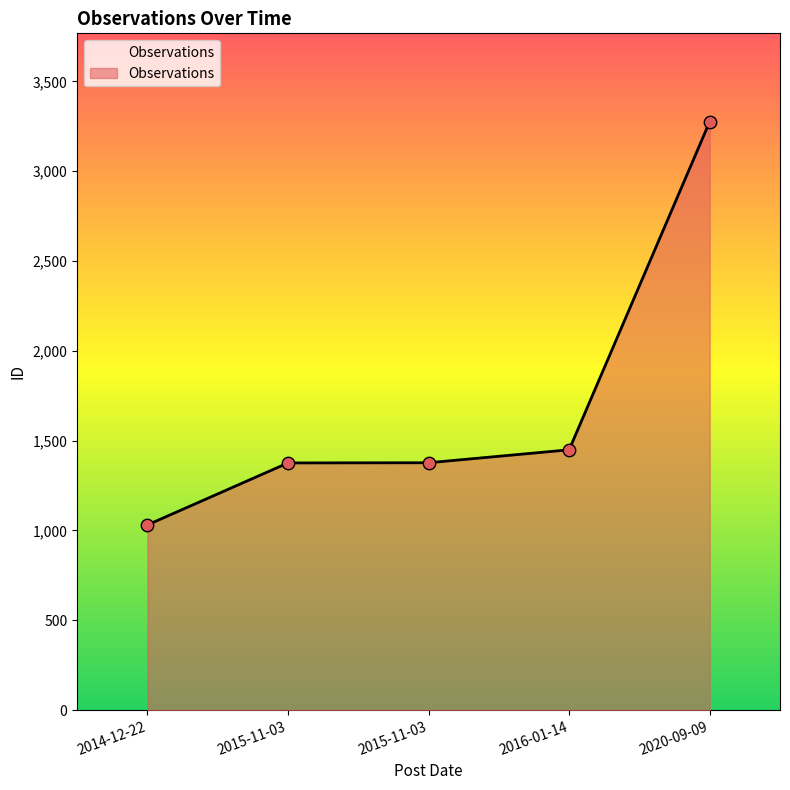

Between 2015-11-03 and 2016-01-14, which is larger?

2016-01-14